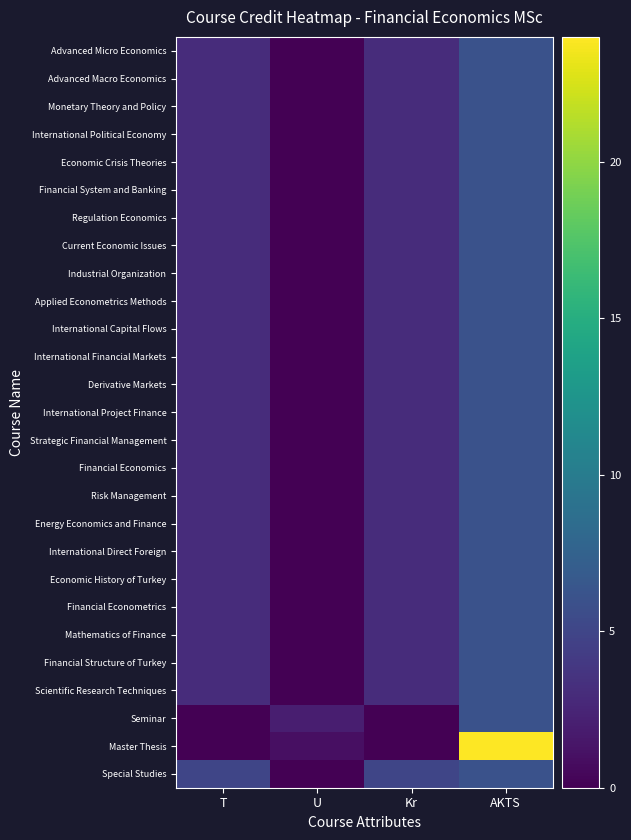

At which category does the chart reach its peak across all series?

AKTS